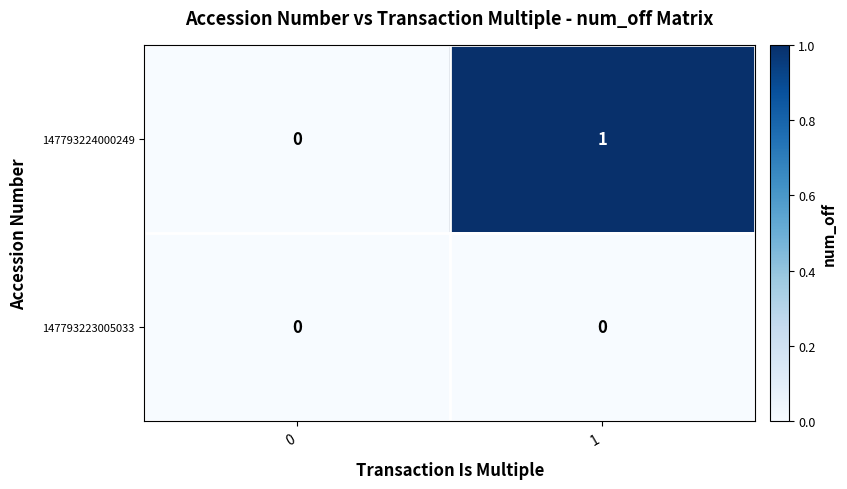

Count the number of data series in this chart.

2